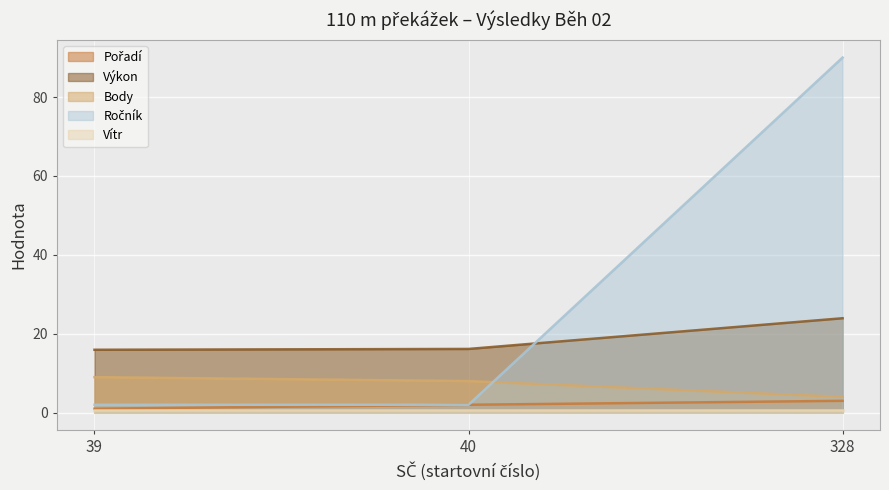

Which has a higher value, 39 or 40?

40